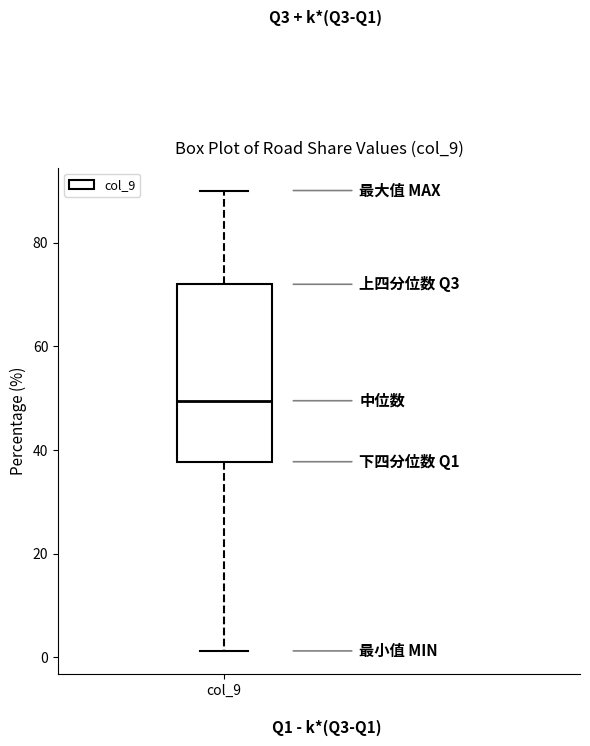

Transcribe this box plot: give where the median line is, the range the box spans, and where the two whiskers end, as read against the y-axis. The values are not printed on the chart, so give them approximately, as read against the axis.

median 50, box 38 to 72, whiskers 2 to 90